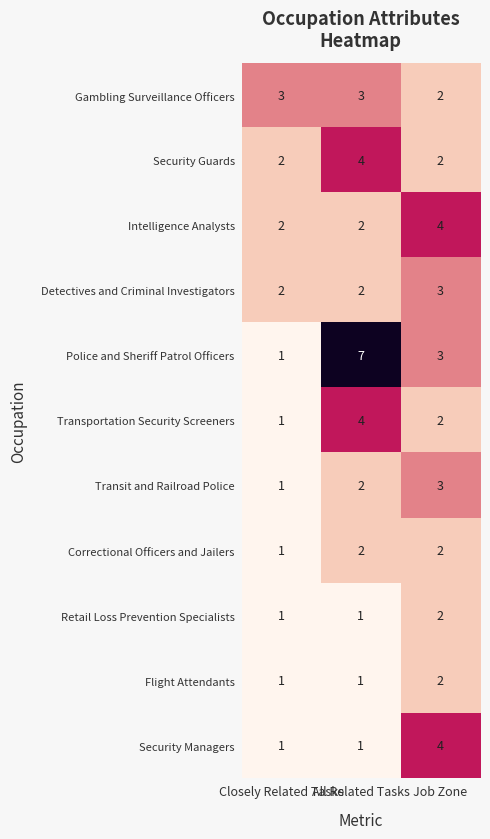

How many categories are shown in the chart?

3